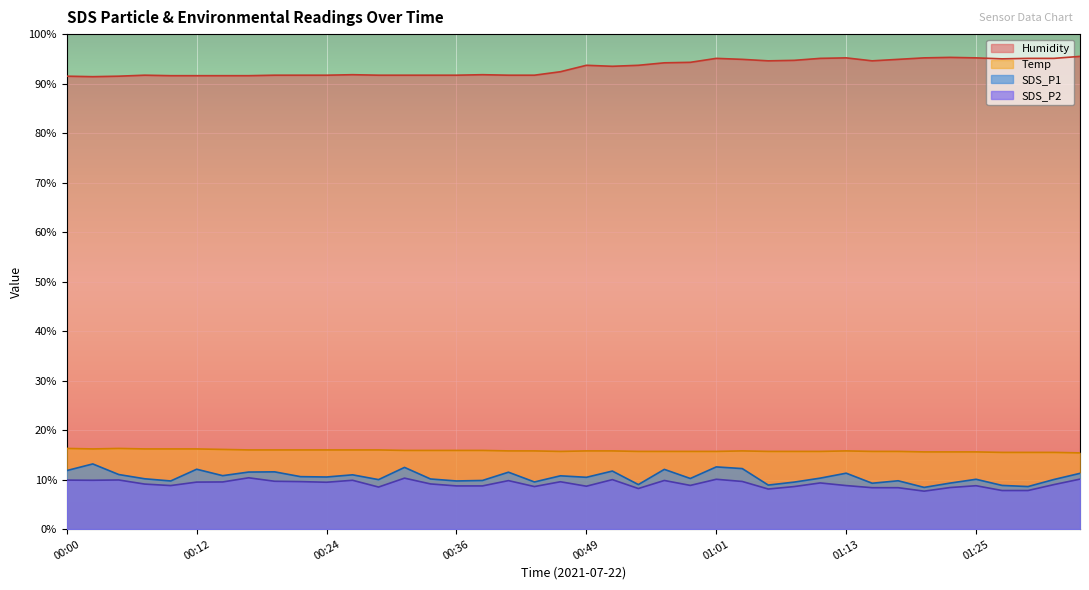

True or false: SDS_P1 and SDS_P2 intersect in this chart.

False